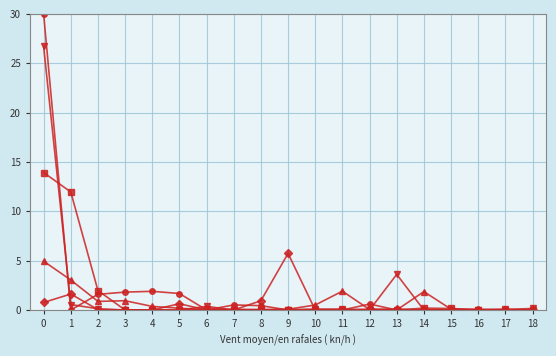

What is the greatest value displayed?

30.0